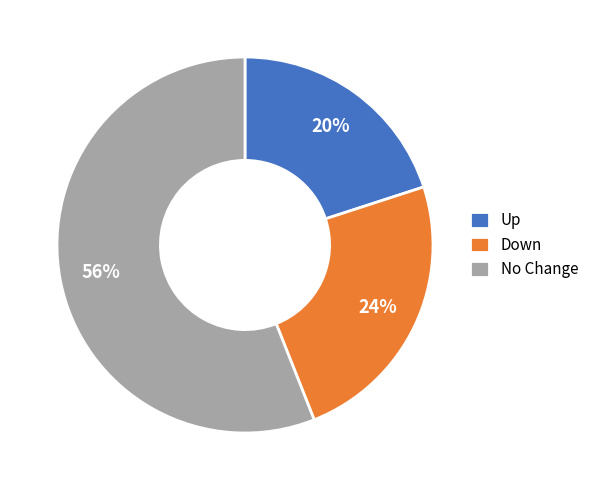

Rank the categories by value from highest to lowest.

No Change, Down, Up